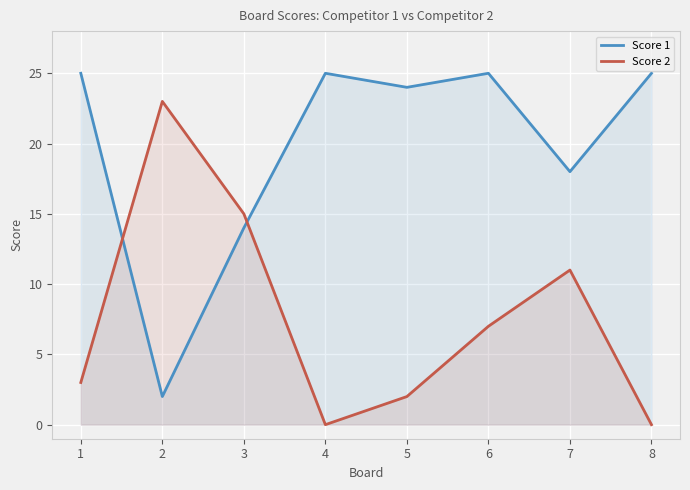

Which series has the largest range (max minus min)?

Score 1